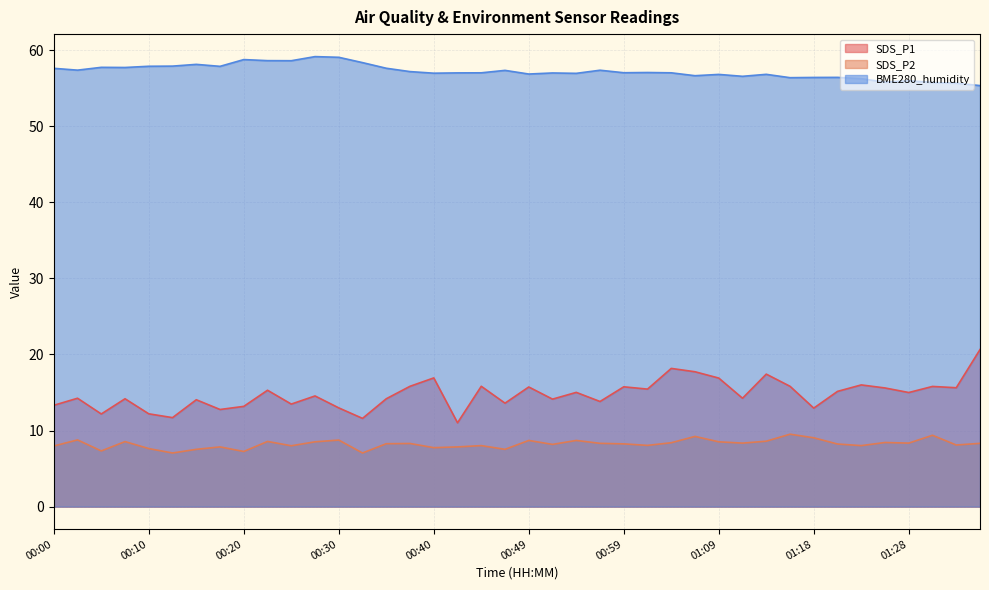

At which category does the chart reach its minimum across all series?

00:12